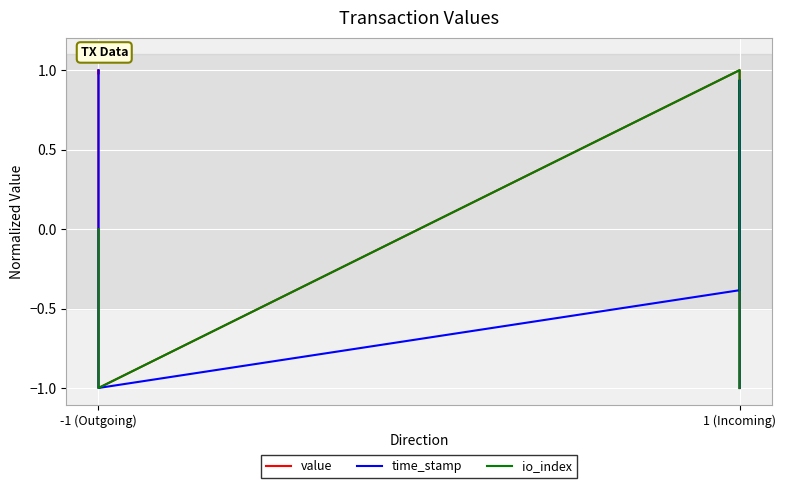

Between -1 (Outgoing) and 1 (Incoming), which series saw the biggest shift?

io_index